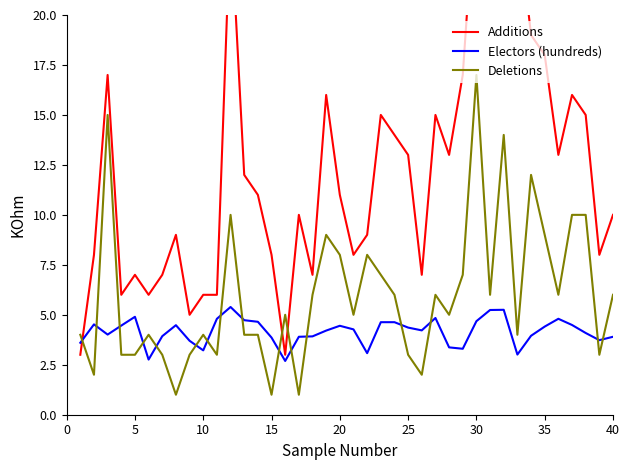

What is the minimum value for Deletions?

1.0